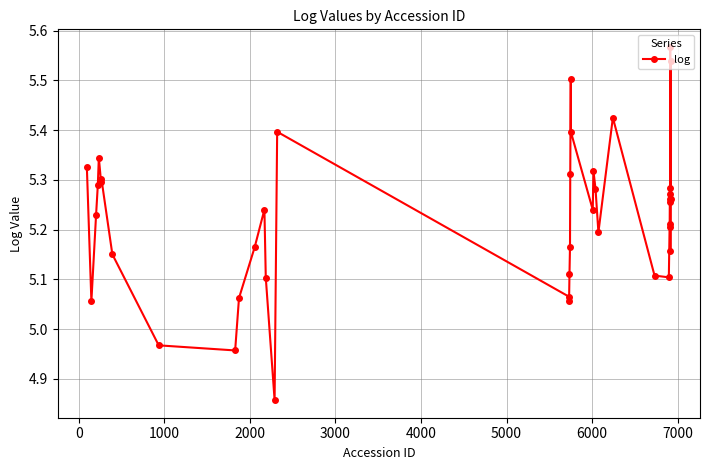

What is the sum of all values?

209.0